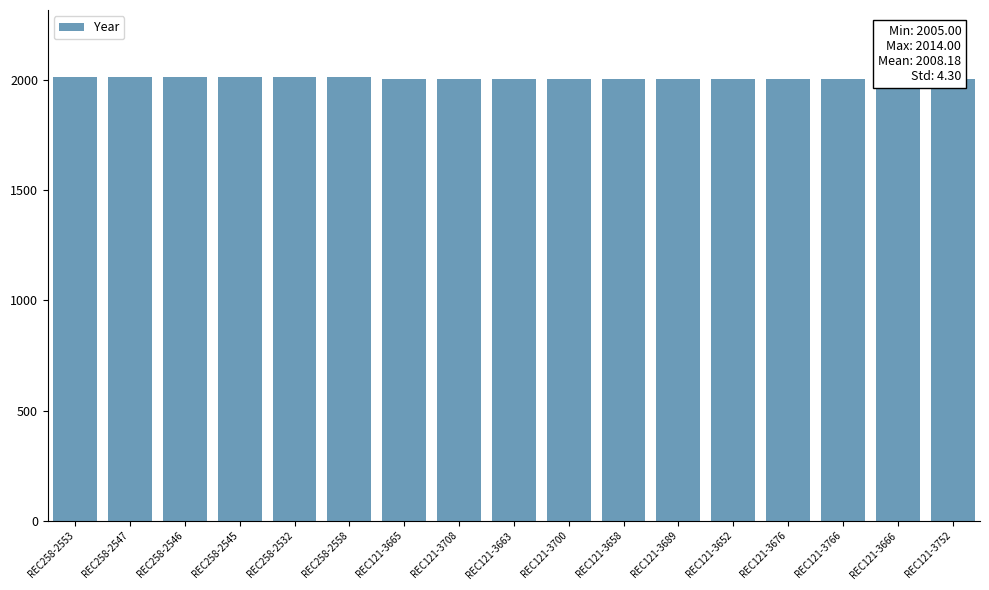

Is it true that the value at REC121-3663 is 3258?

False